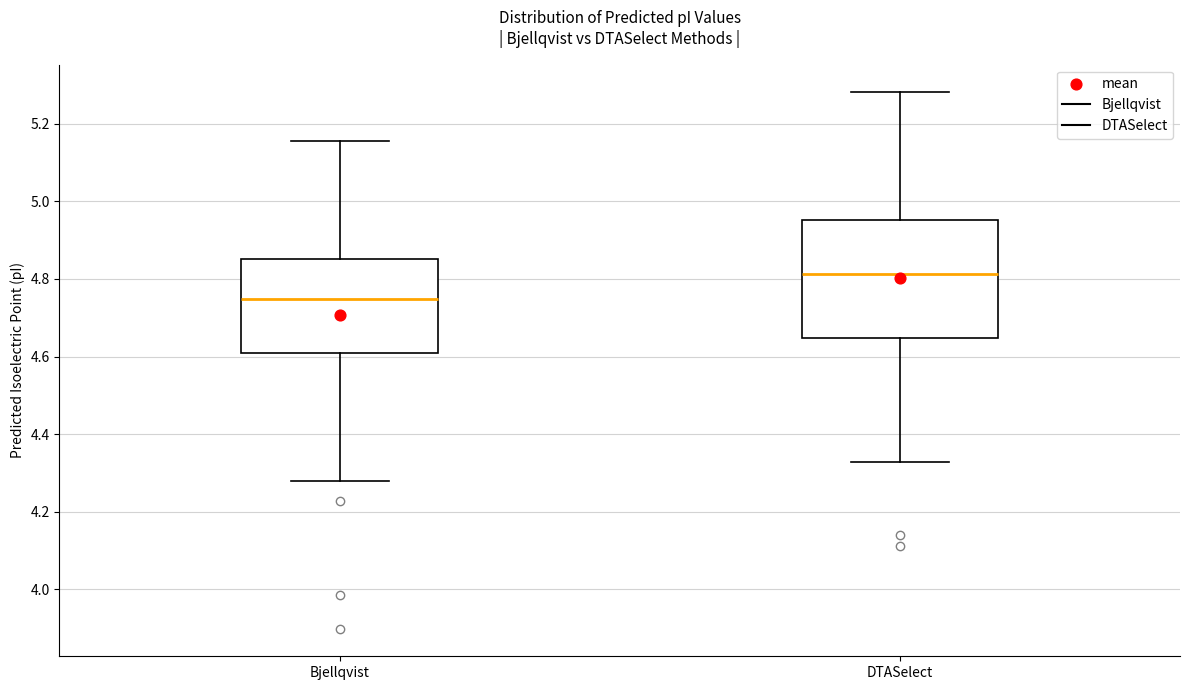

Reading left to right, transcribe this box plot: for each box, give where its median line is, the range the box spans, and where its two whiskers end, as read against the y-axis. The values are not printed on the chart, so give them approximately, as read against the axis.

Bjellqvist: median 4.74, box 4.60 to 4.86, whiskers 4.28 to 5.16
DTASelect: median 4.82, box 4.64 to 4.96, whiskers 4.32 to 5.28